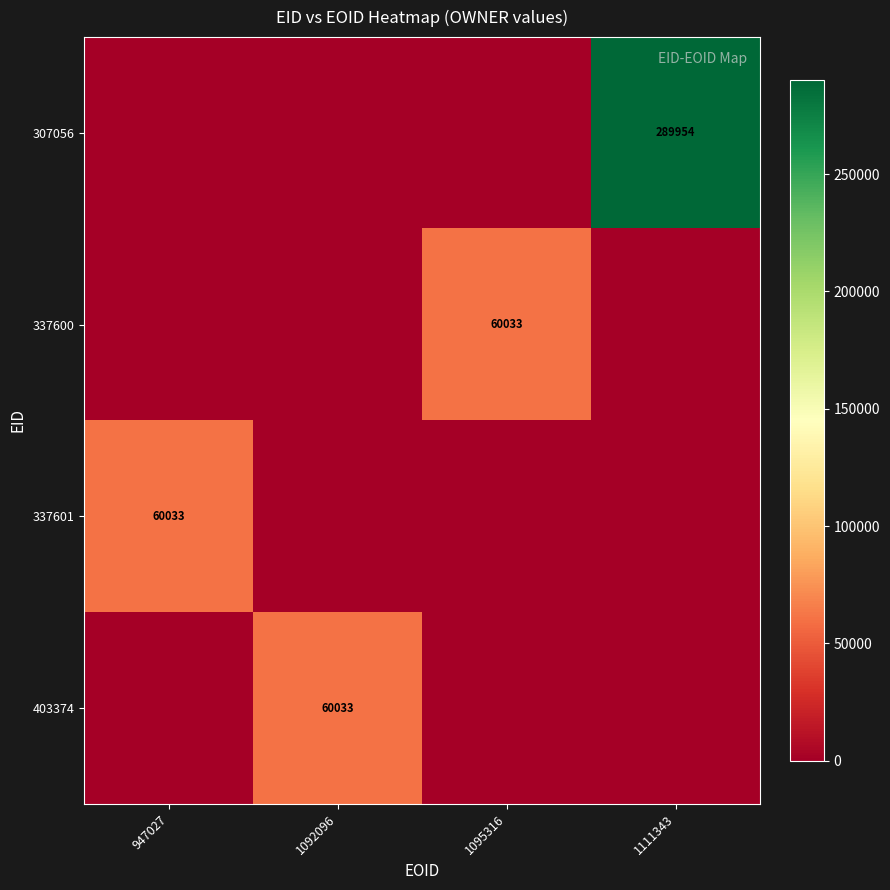

The 307056 series shows 136294 at 1111343. True or false?

False